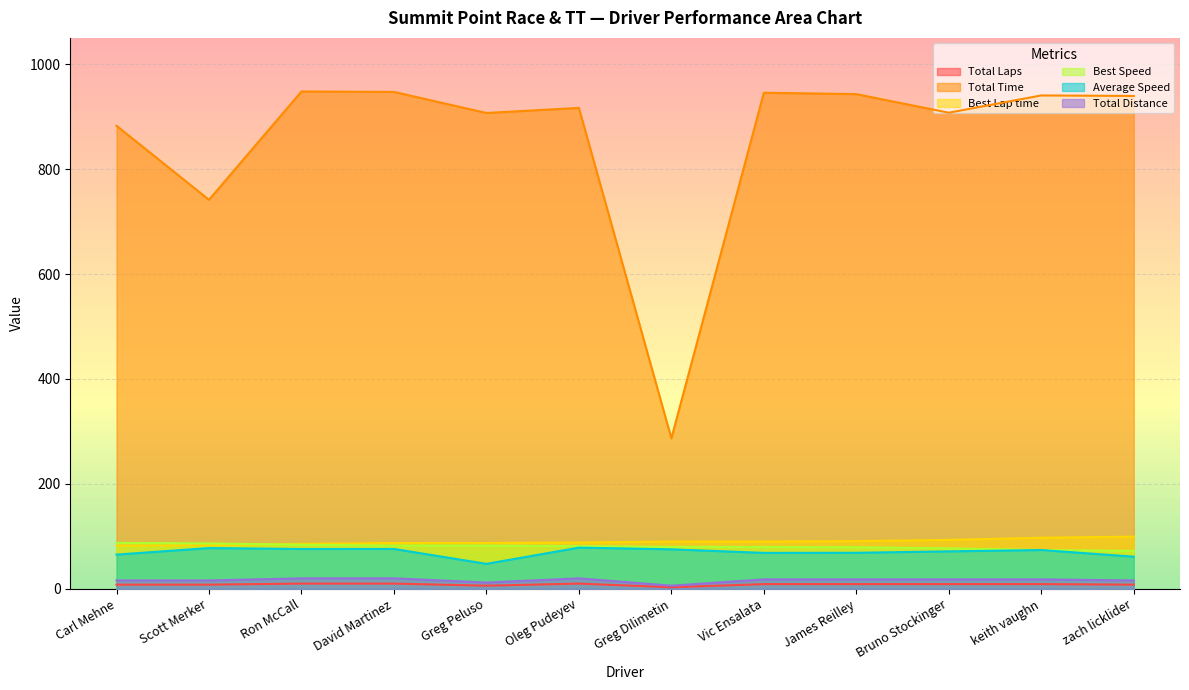

How many lines are shown in the chart?

6